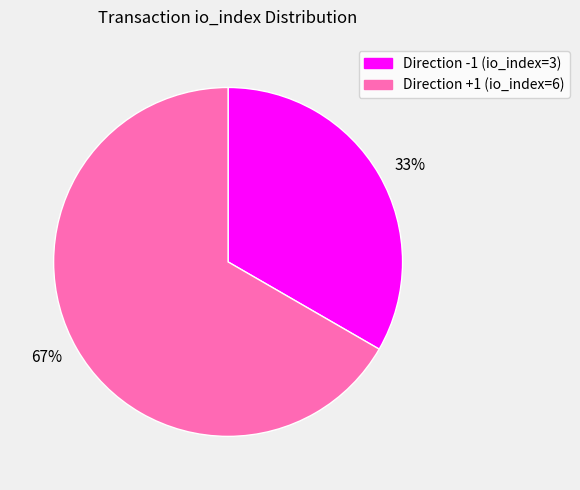

Rank the categories by value from highest to lowest.

67%, 33%